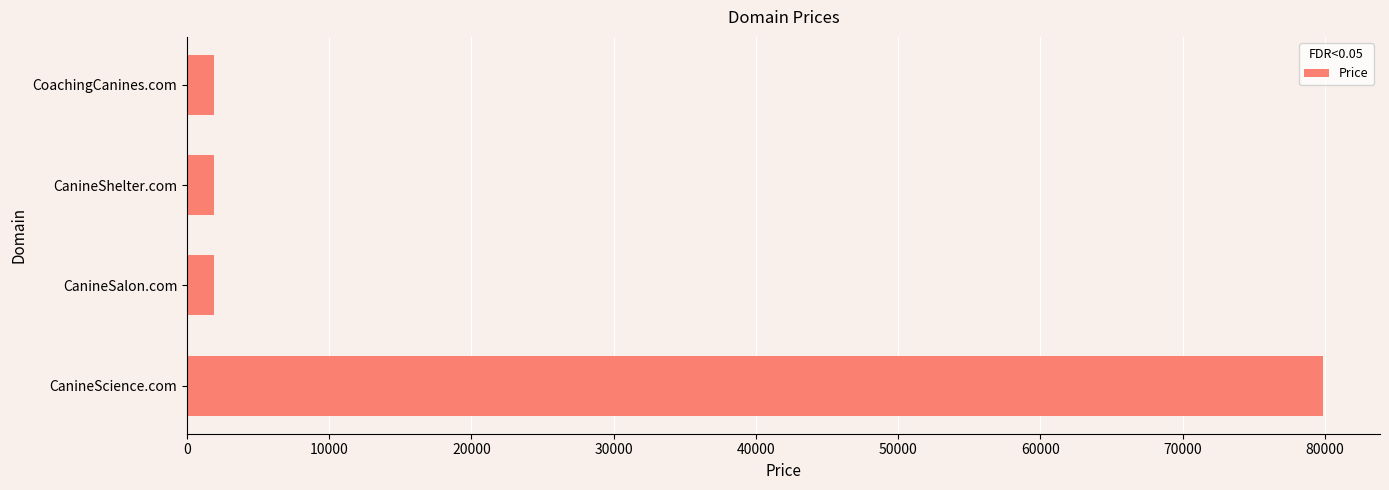

What is the difference between the values at CanineScience.com and CanineSalon.com?

78000